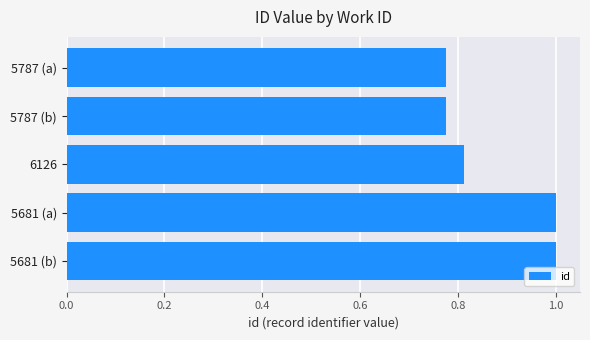

Between 5681 (b) and 6126, which is larger?

5681 (b)